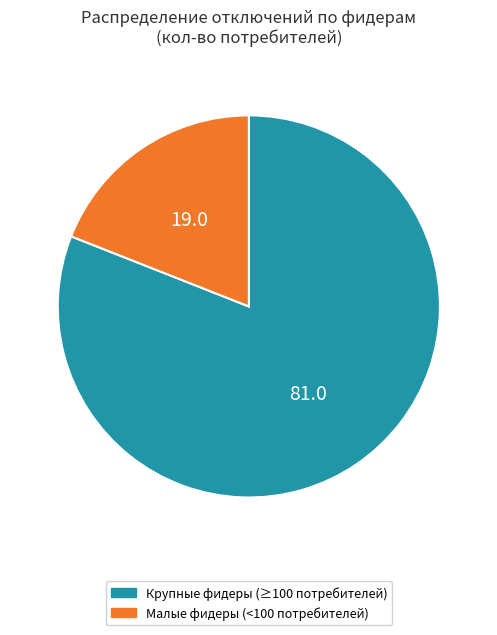

Count the number of slices in the pie.

2